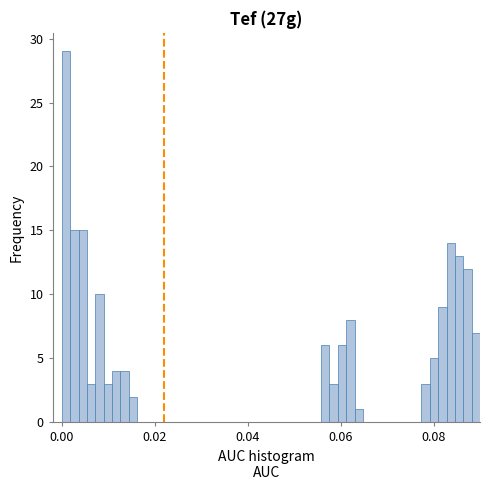

Around what value on the x-axis is the tallest bar? Give the approximate position of its centre, as read against the axis.

0.000